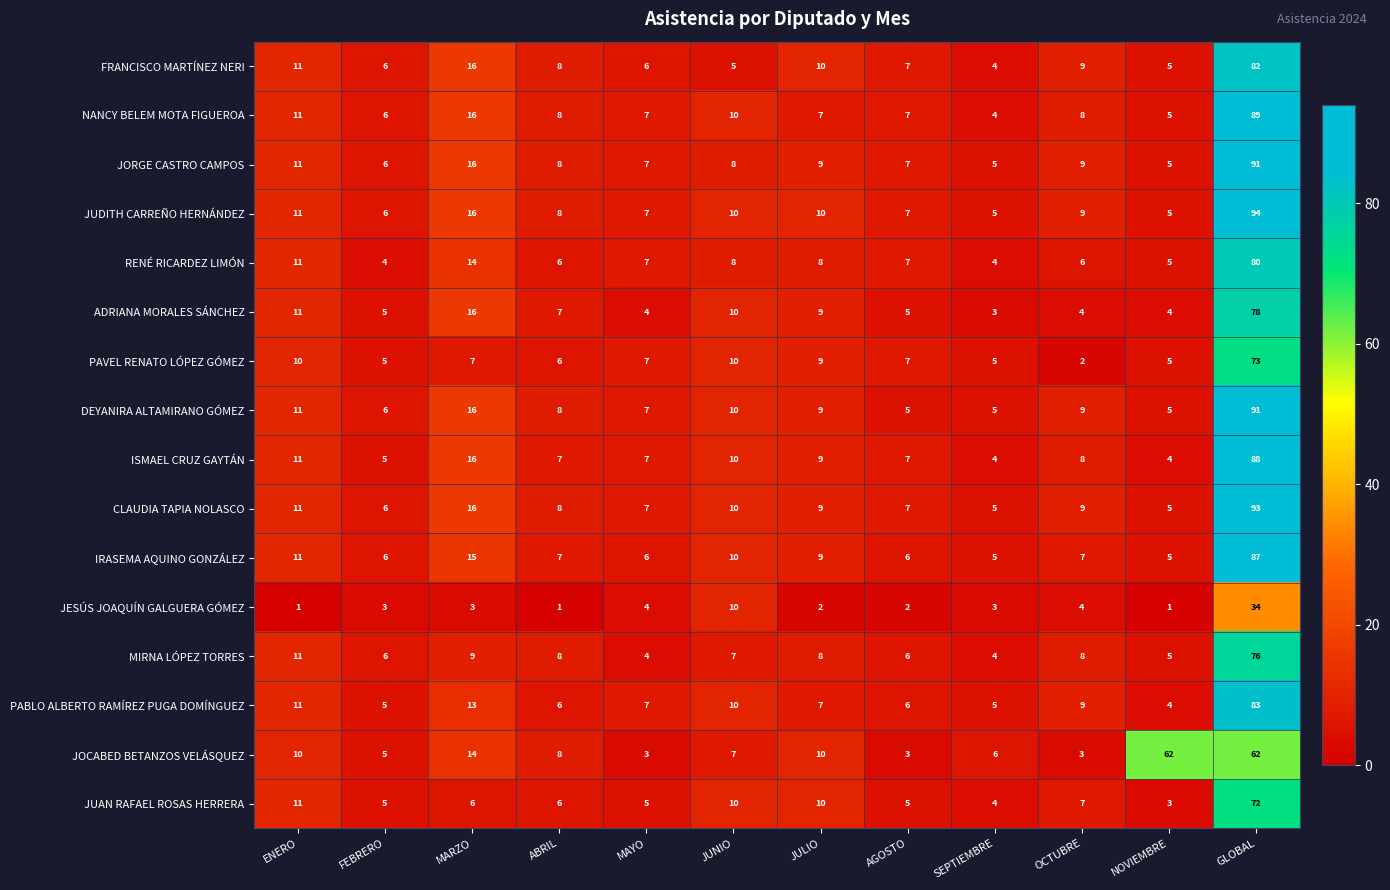

At which label does JUAN RAFAEL ROSAS HERRERA reach its minimum?

NOVIEMBRE